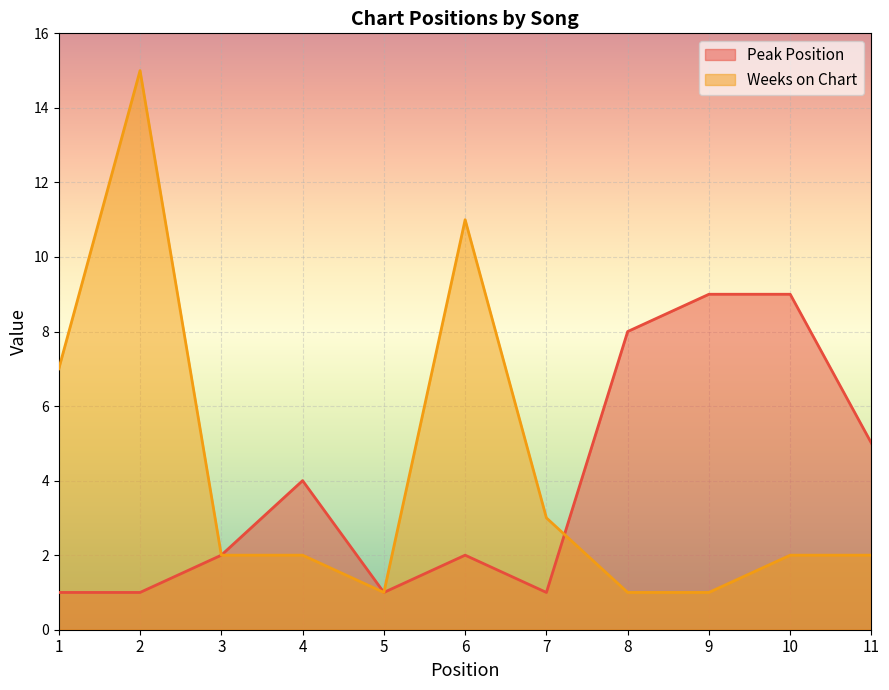

Which series has the largest total across all categories?

Weeks on Chart